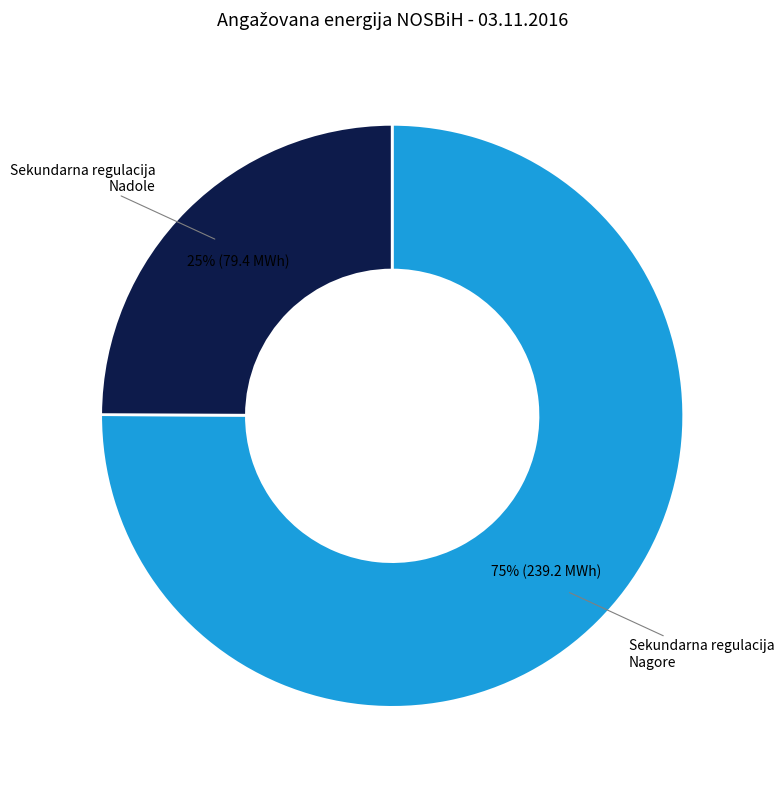

Rank the categories by value from lowest to highest.

Sekundarna regulacija Nadole, Sekundarna regulacija Nagore